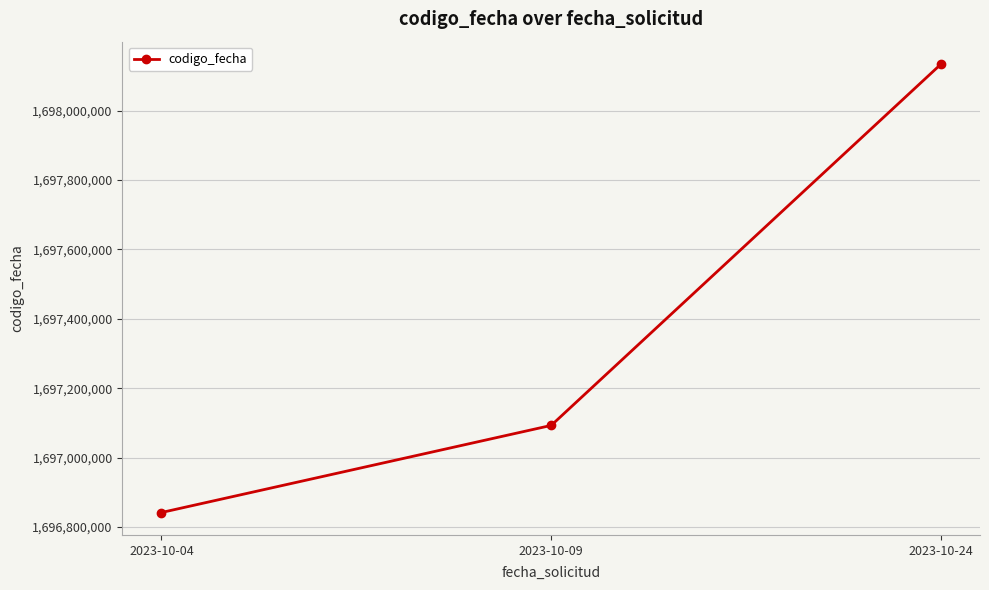

Between 2023-10-24 and 2023-10-04, which is larger?

2023-10-24